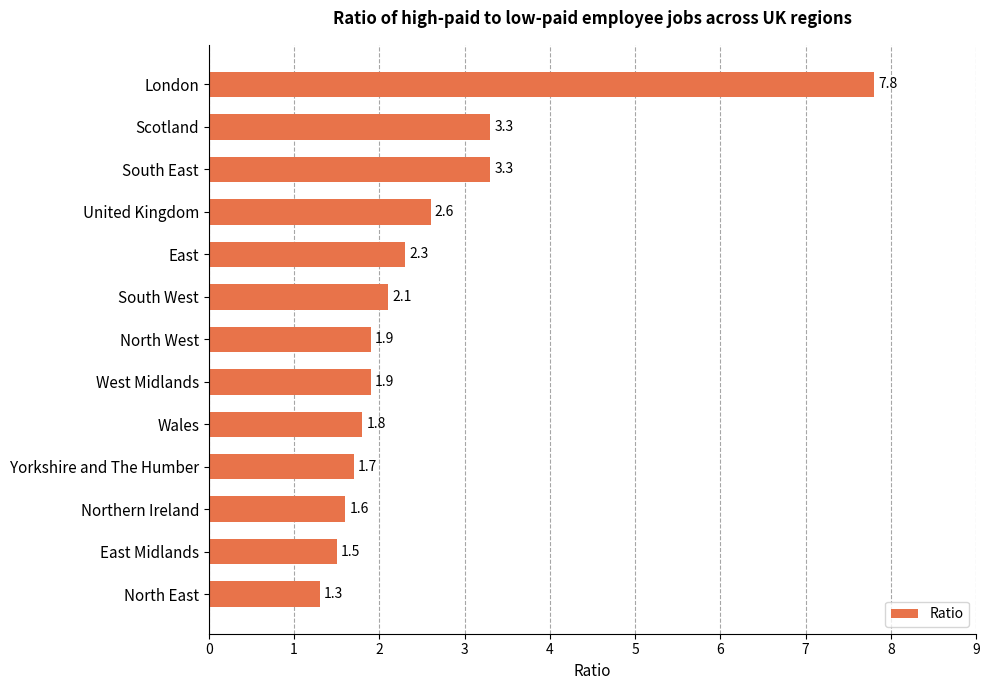

What is the sum of the values at South East and South West?

5.4